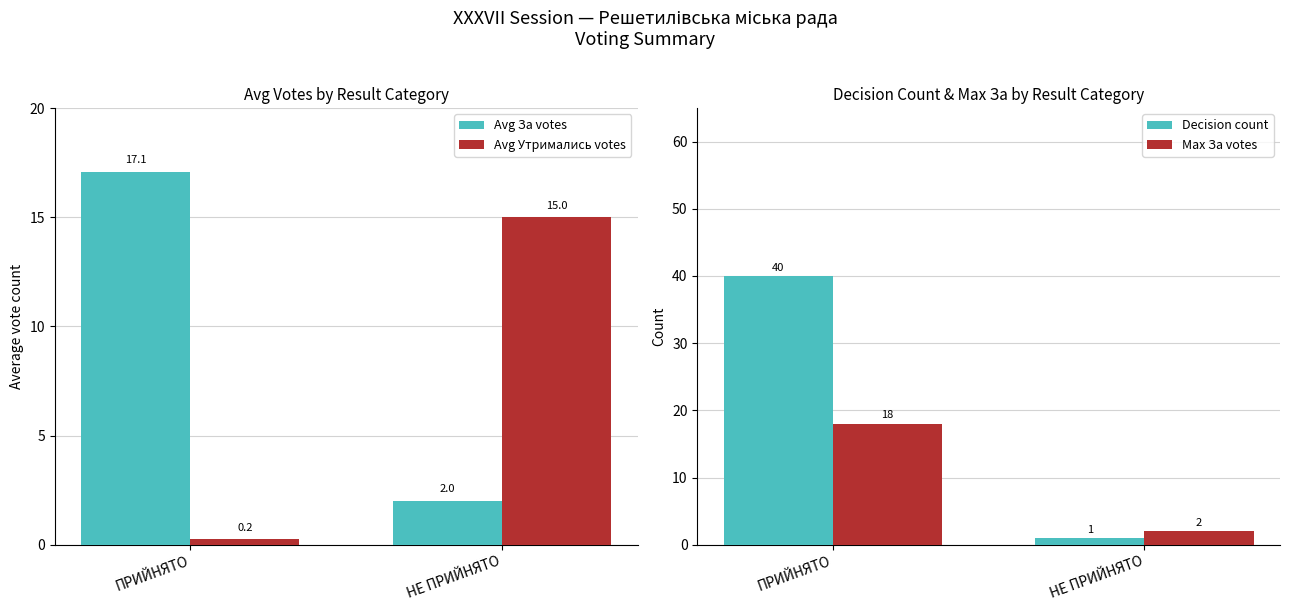

What is the difference between the highest and lowest values at НЕ ПРИЙНЯТО?

14.0